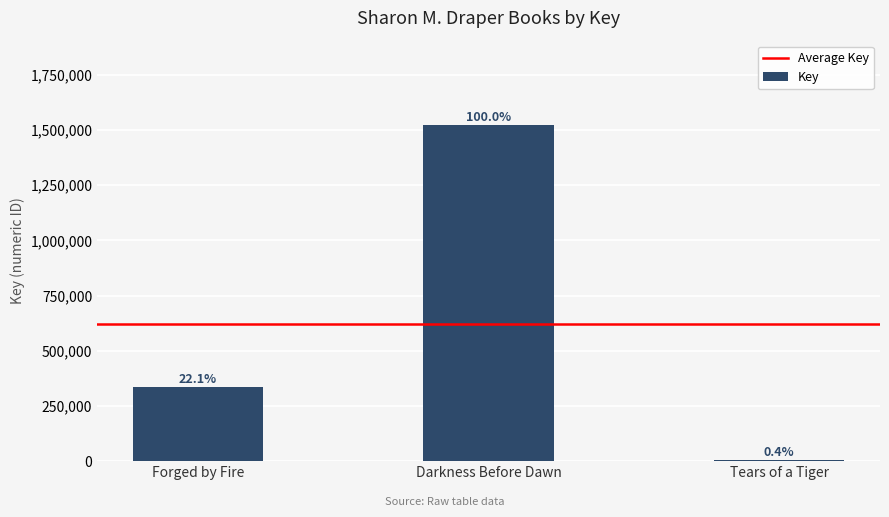

Rank the categories by value from lowest to highest.

Tears of a Tiger, Forged by Fire, Darkness Before Dawn